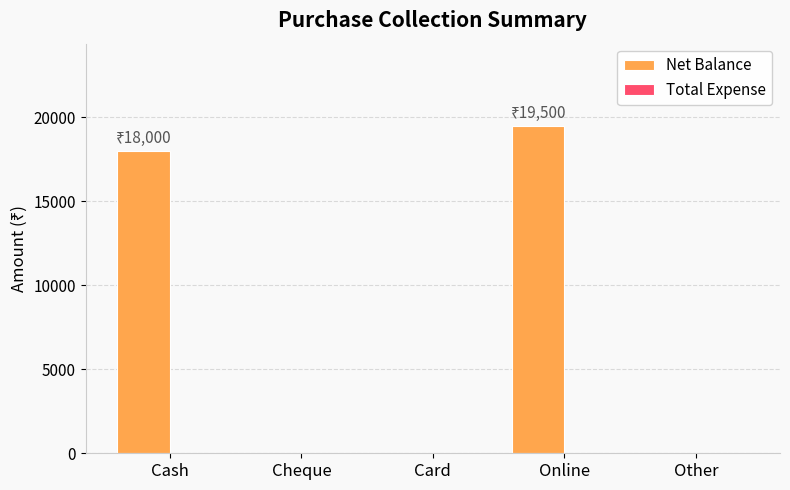

Which category has the highest value across all series?

Online